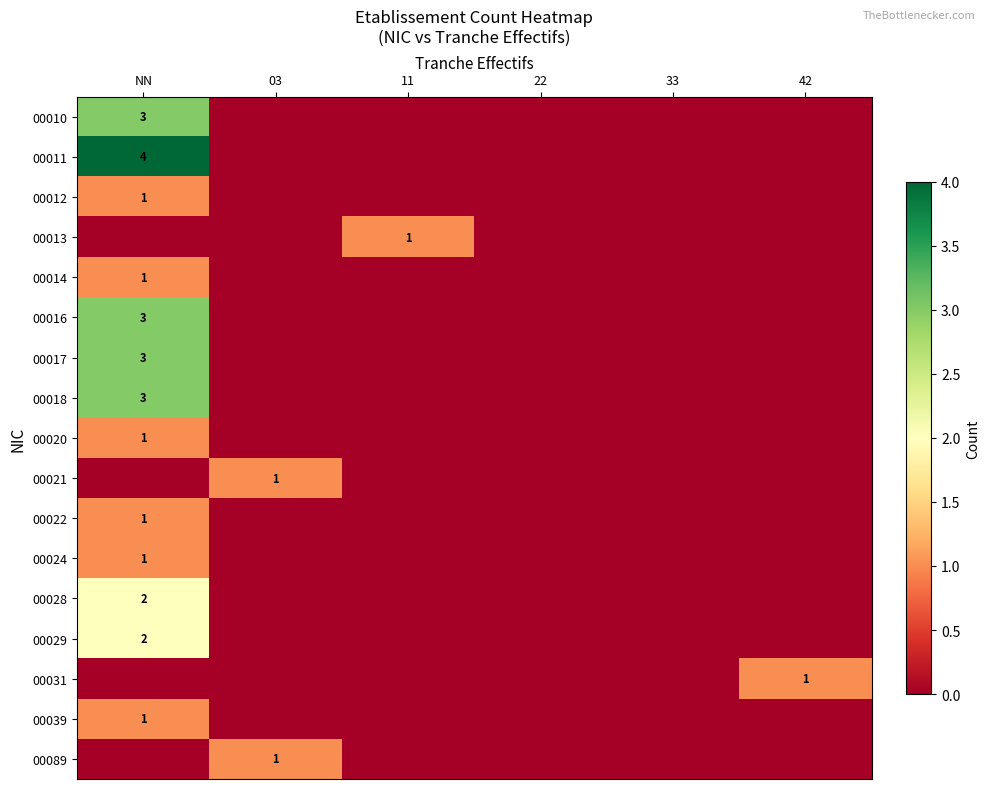

The 00024 series shows 2 at NN. True or false?

False